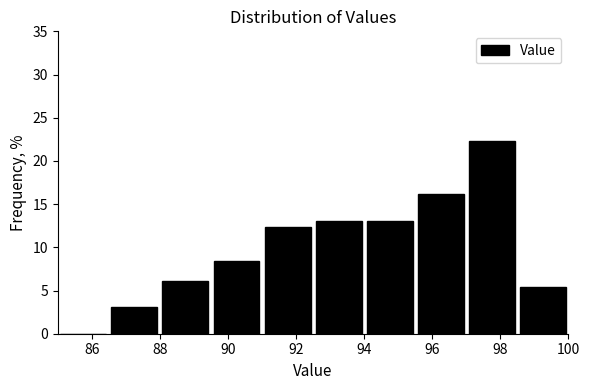

Over which range of the x-axis is the bar tallest?

97.0 to 98.5